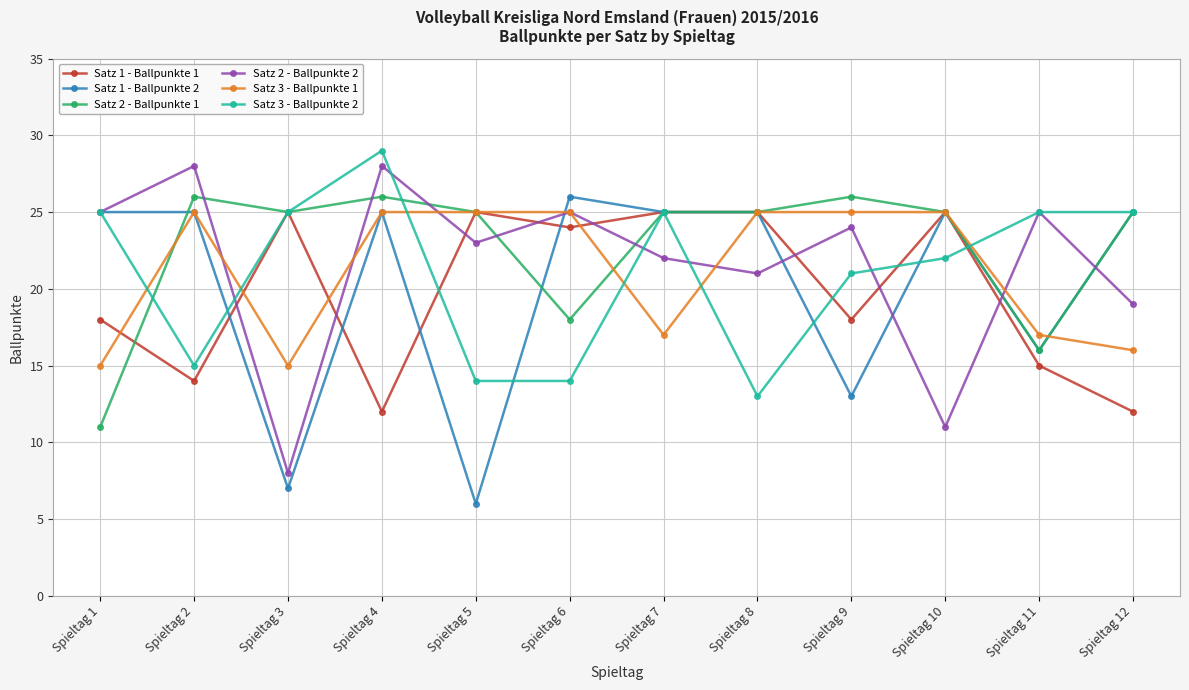

Between Spieltag 2 and Spieltag 10, which series saw the biggest shift?

Satz 2 - Ballpunkte 2